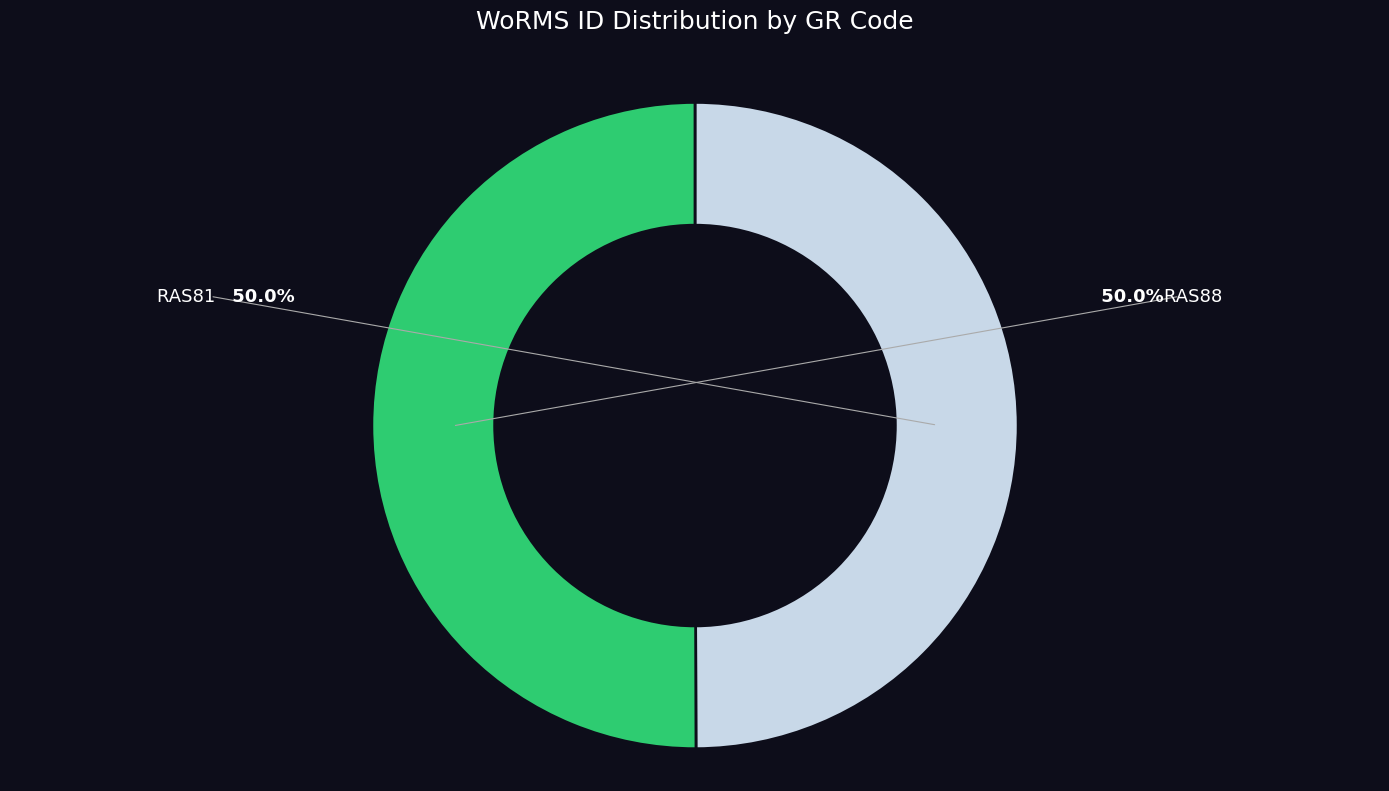

What percentage is NOT represented by RAS81?

50.0%